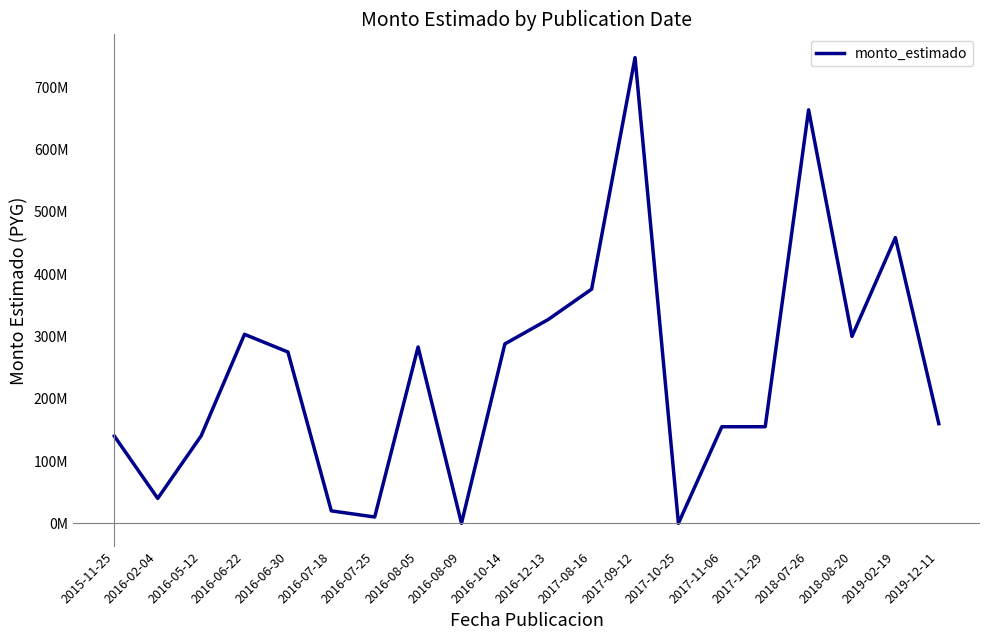

At which label is the value closest to 373687460?

2017-08-16